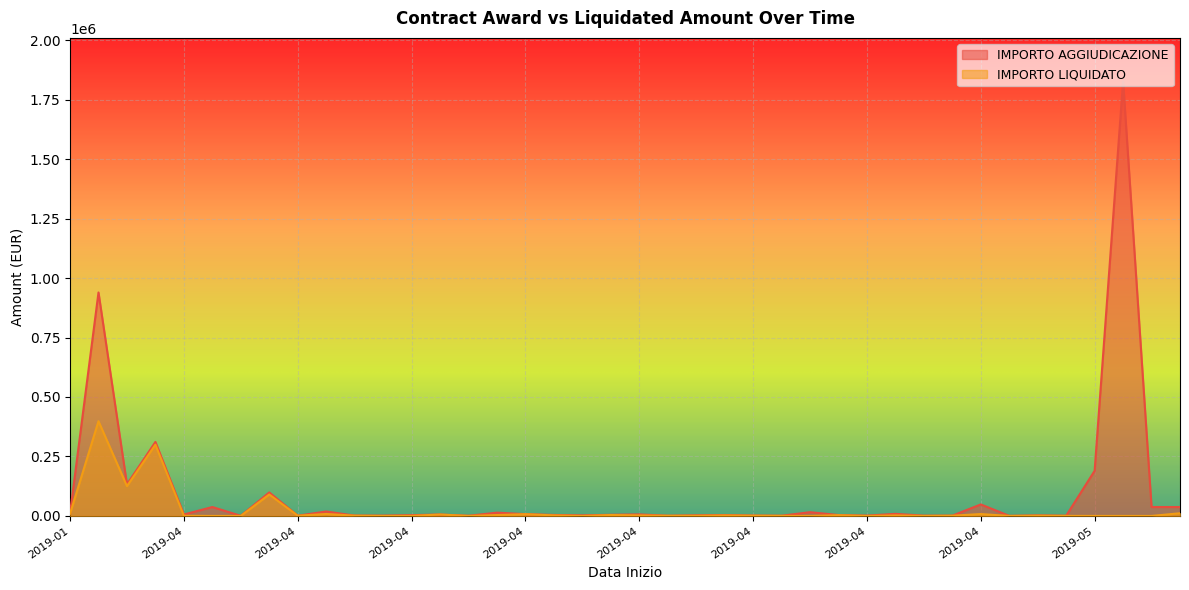

The IMPORTO LIQUIDATO series shows 153543.5 at 2019-04-01. True or false?

False